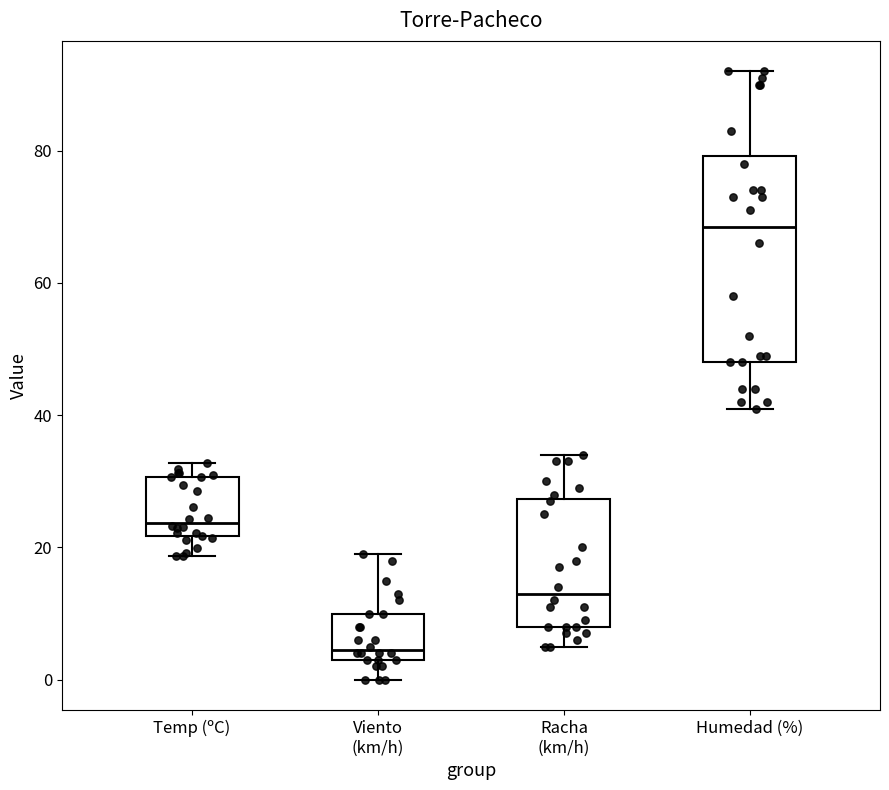

Where is the upper edge of the box for Viento (km/h) on the y-axis? The values are not printed on the chart, so give them approximately, as read against the axis.

10